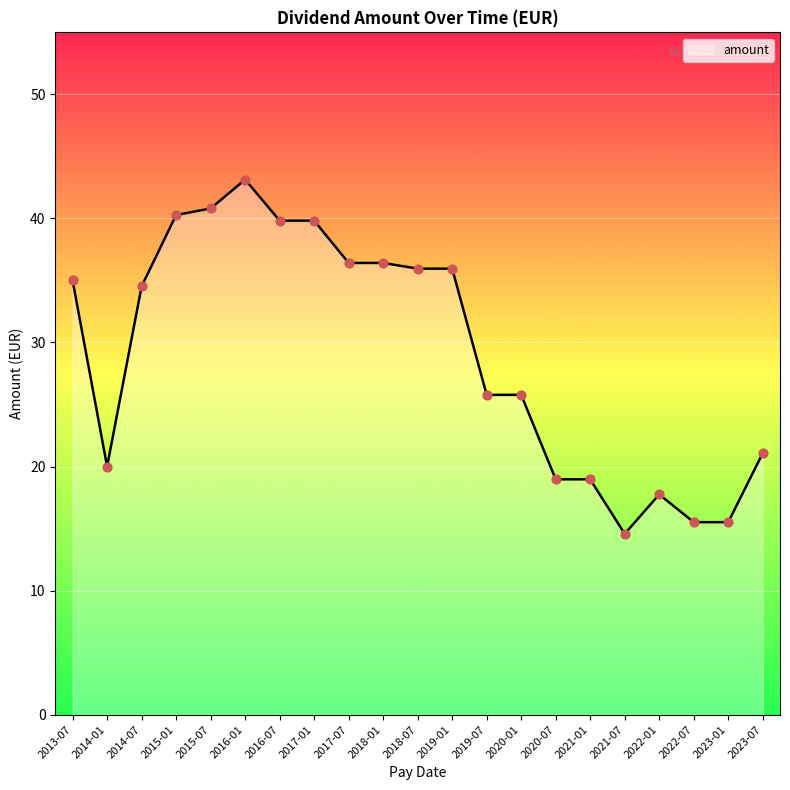

What is the change in value from 2014-01 to 2022-07?

-4.5